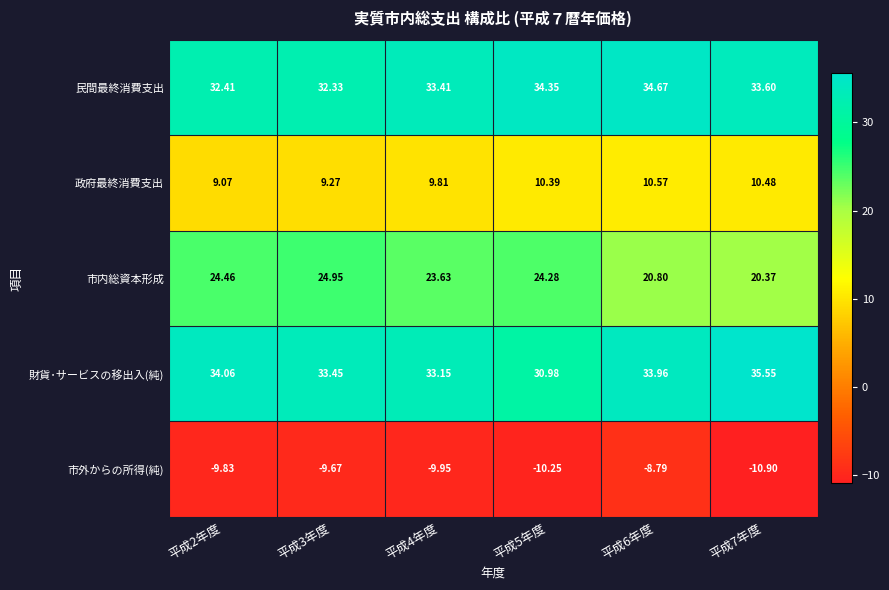

Which series has the largest range (max minus min)?

市内総資本形成